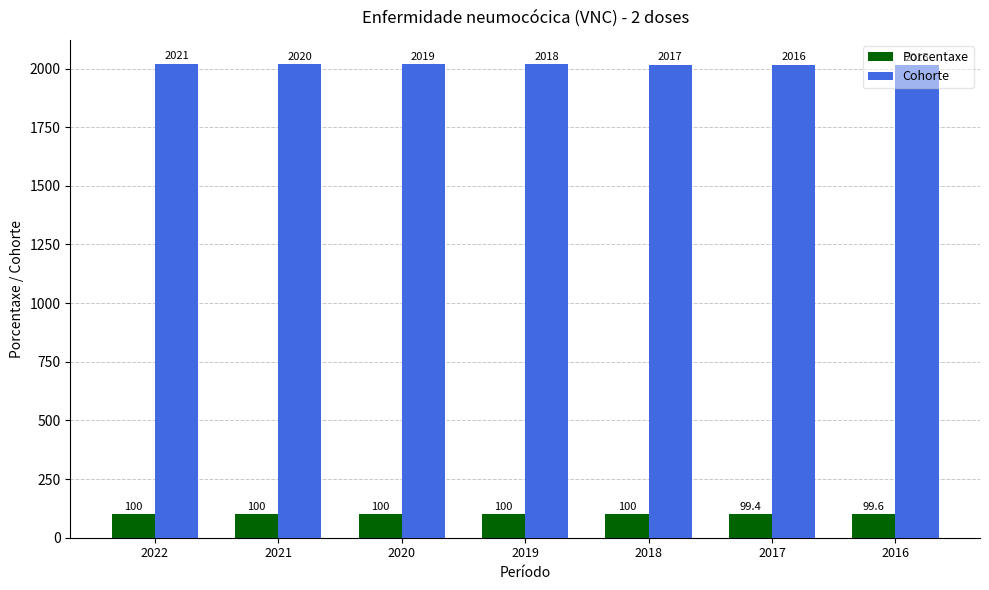

What is the spread (max minus min) of values at 2021?

1920.0